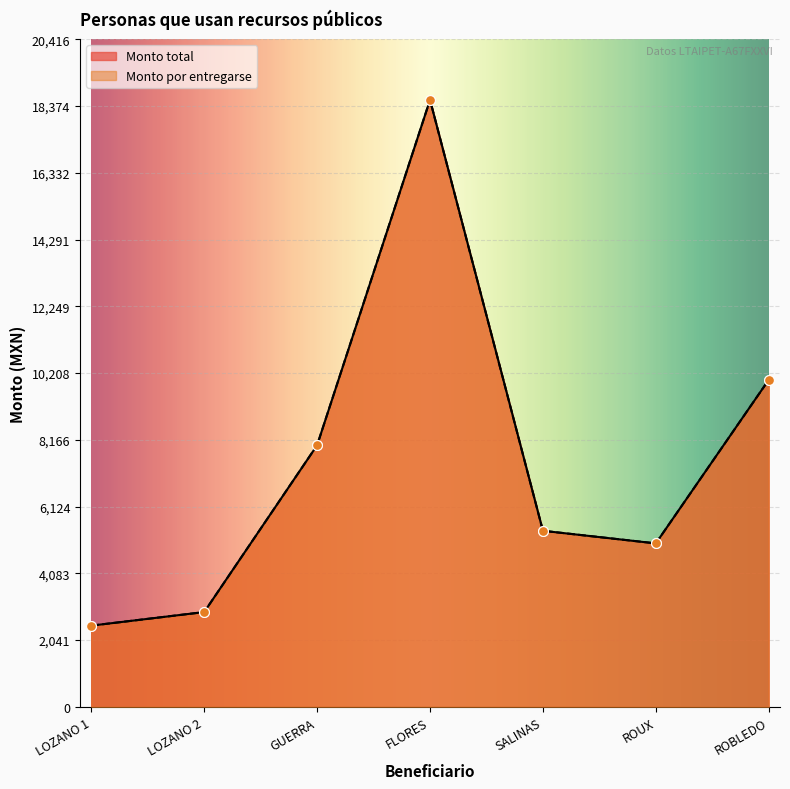

Which series contains the highest Y value?

Monto total